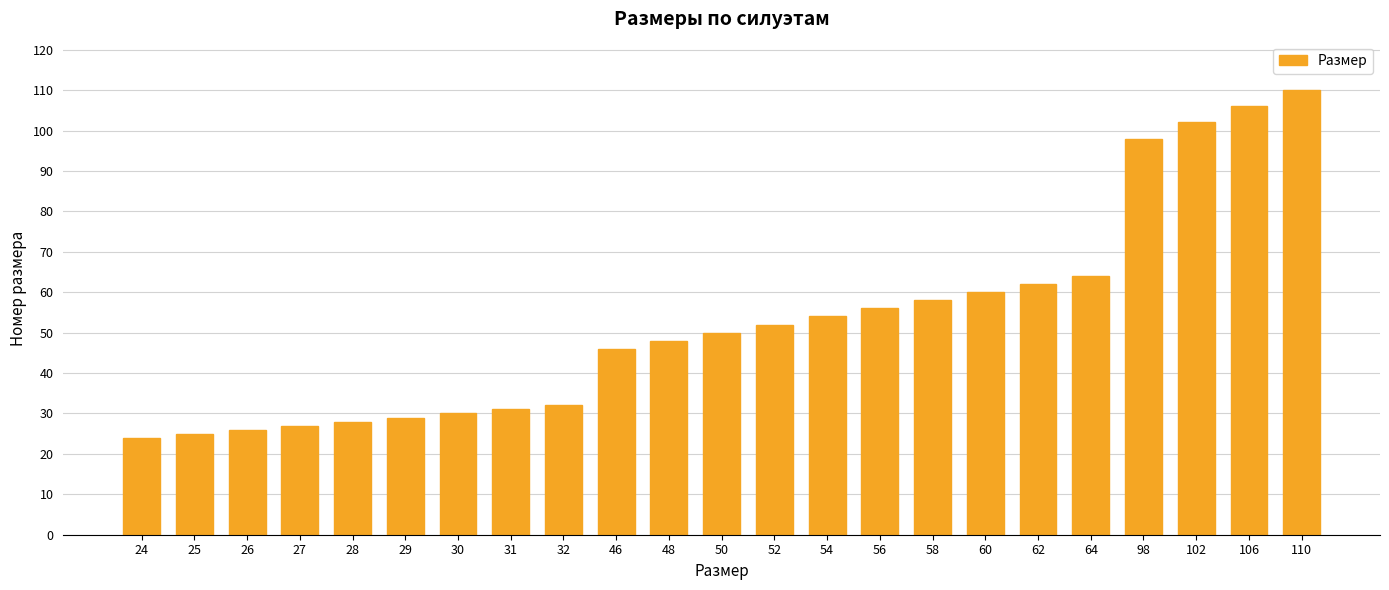

What is the value of the 1st bar from the left?

24